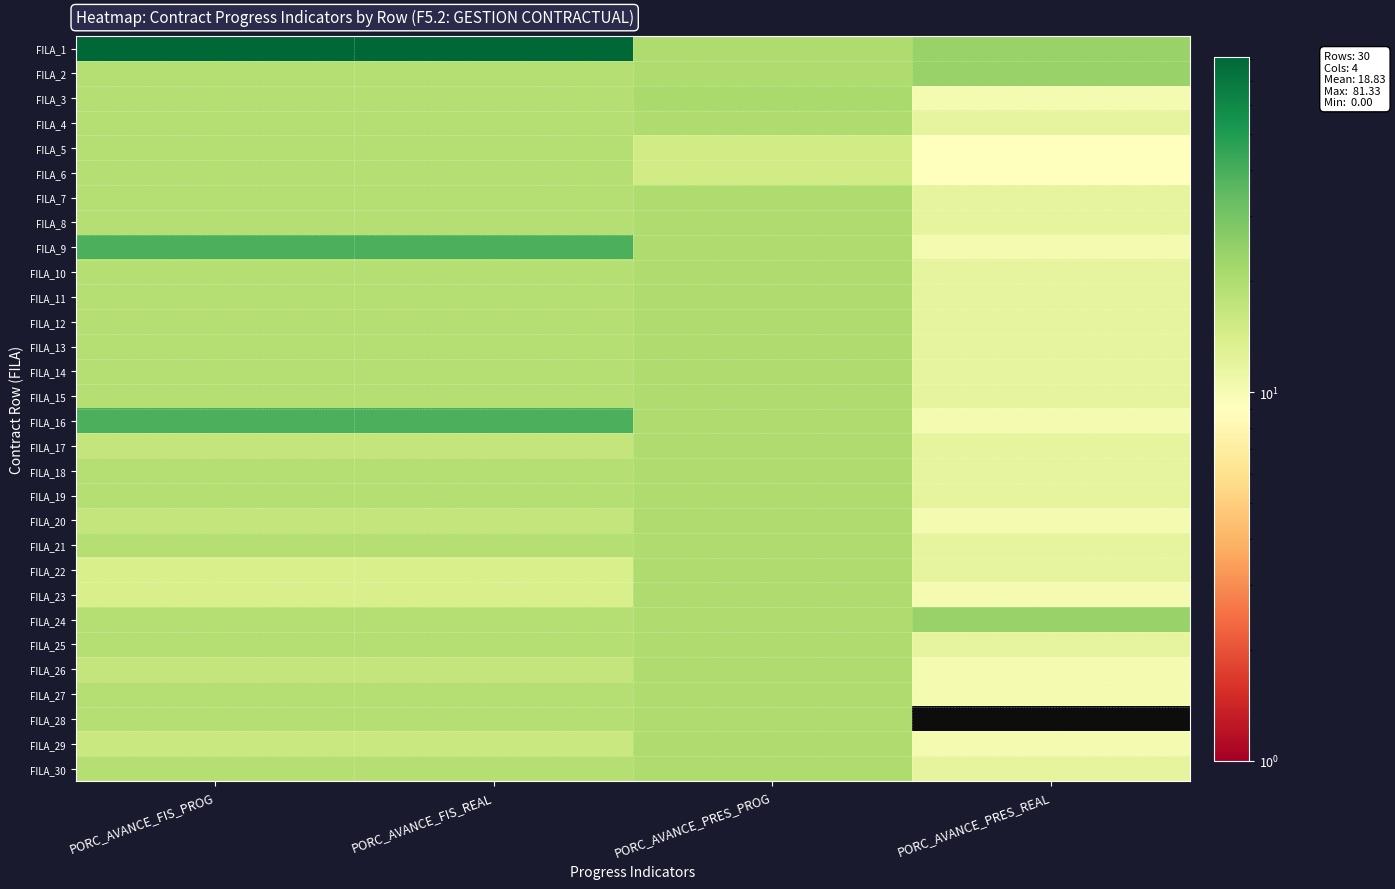

Which series has the largest total across all categories?

FILA_1